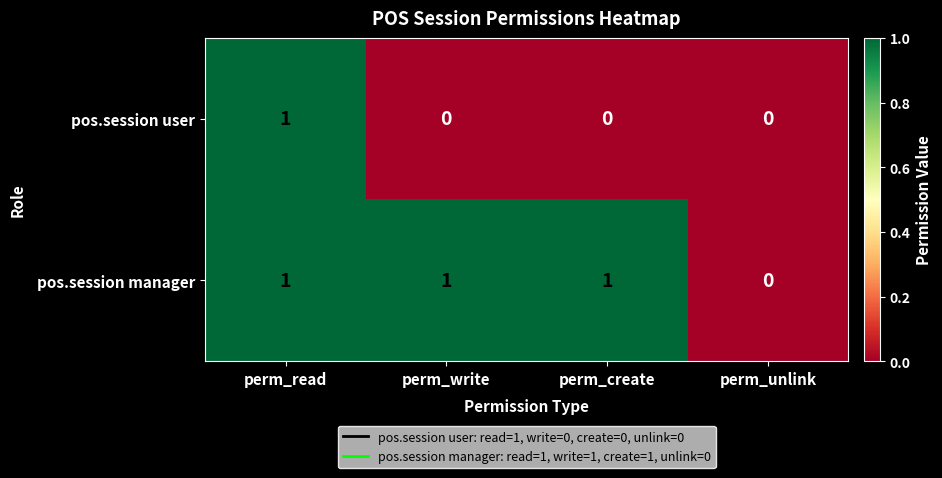

Count the pos.session manager values in the range 1 to 2.

3